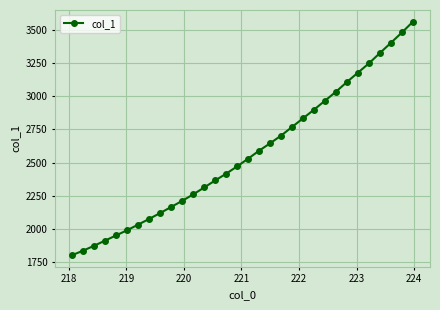

How many series are shown in this chart?

1